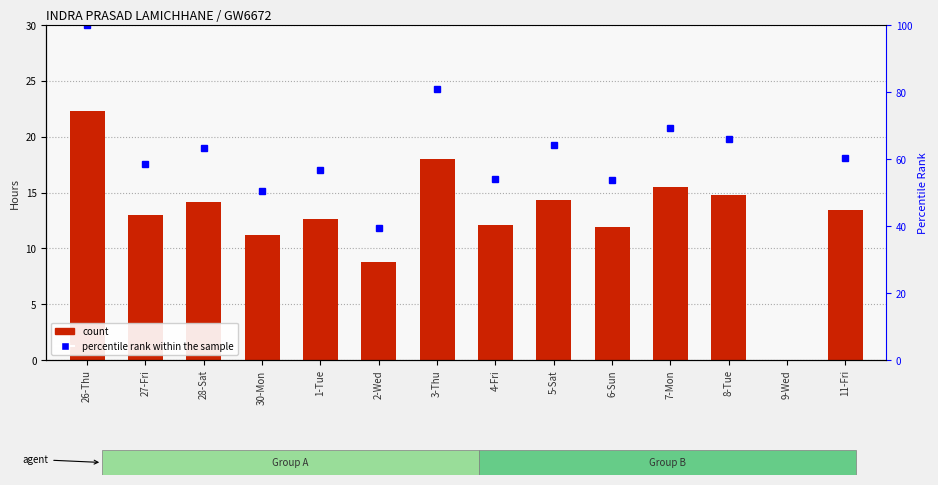

Reading right to left, list all the values displayed in this chart.

13.4	0.0	14.7	15.5	11.9	14.3	12.1	18.0	8.8	12.6	11.2	14.1	13.0	22.3